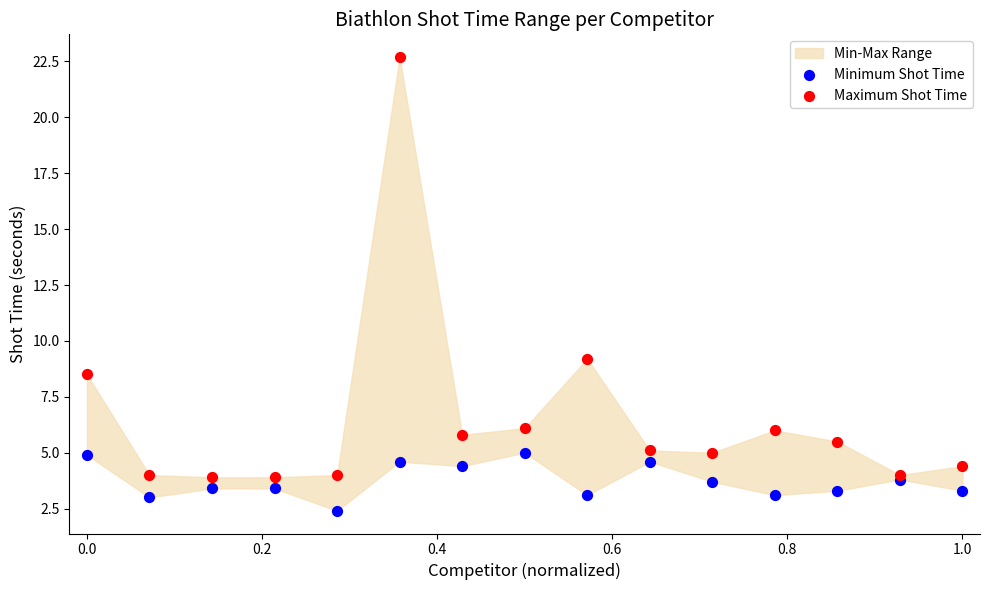

What is the X range (max minus min) for the scatter plot?

1.0